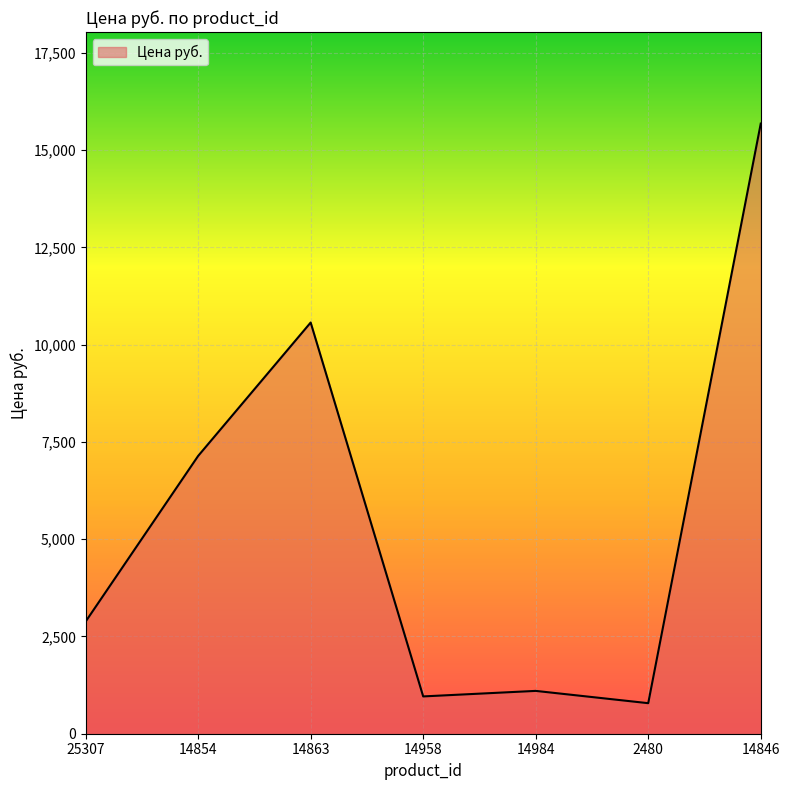

What value does the data have at 25307, to the nearest 100?

2900